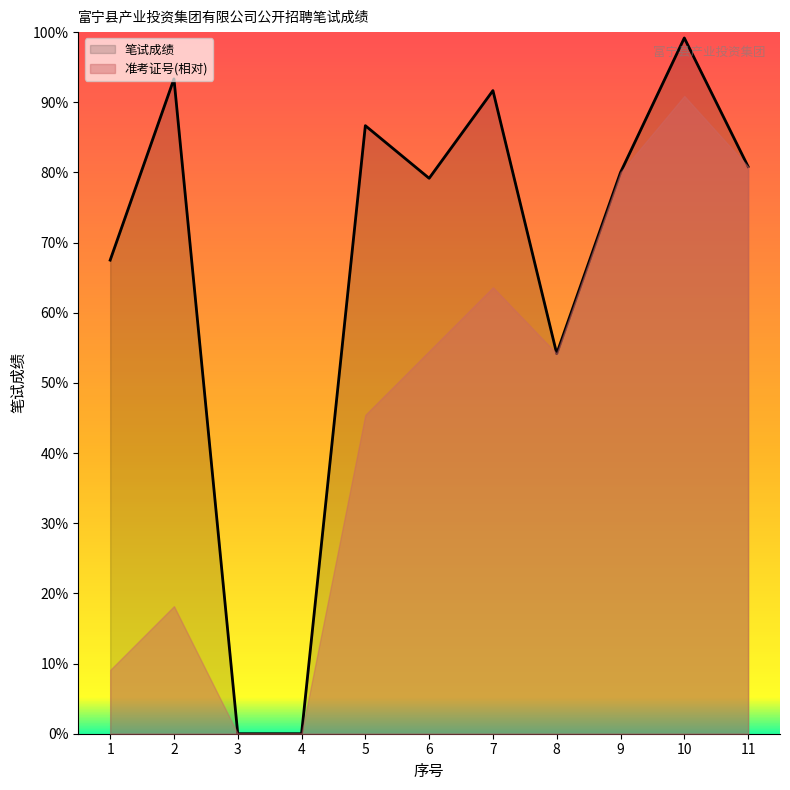

Where is the first local minimum?

6